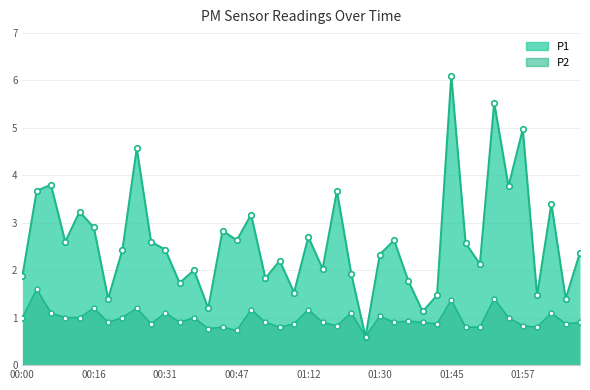

List the labels in order of P1 value, largest first.

01:45, 01:52, 01:57, 00:23, 00:05, 01:55, 00:03, 01:17, 02:05, 00:10, 00:55, 00:16, 00:41, 01:12, 00:47, 01:33, 00:08, 00:28, 01:47, 00:21, 00:31, 02:10, 01:30, 01:00, 01:50, 01:14, 00:36, 01:22, 00:00, 00:57, 01:38, 00:33, 01:02, 01:42, 02:00, 00:18, 02:08, 00:38, 01:40, 01:28